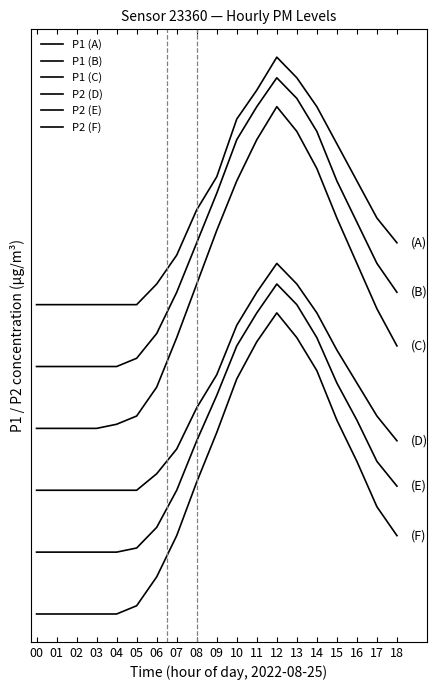

List the series in order of their peak value, lowest first.

P2 (F), P2 (E), P2 (D), P1 (C), P1 (B), P1 (A)